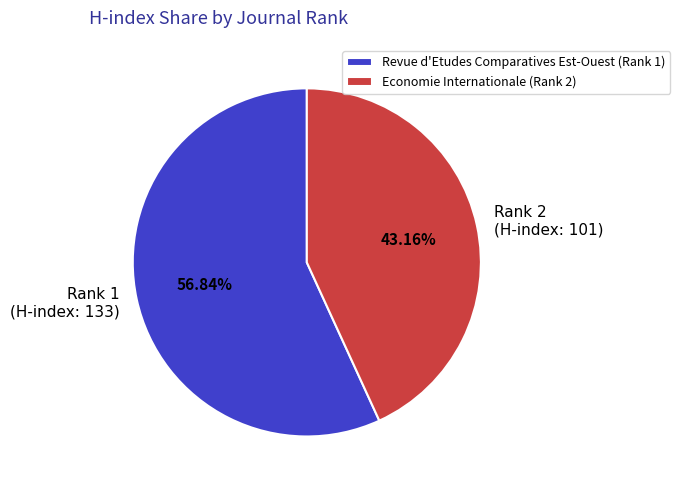

How many segments does this pie chart have?

2